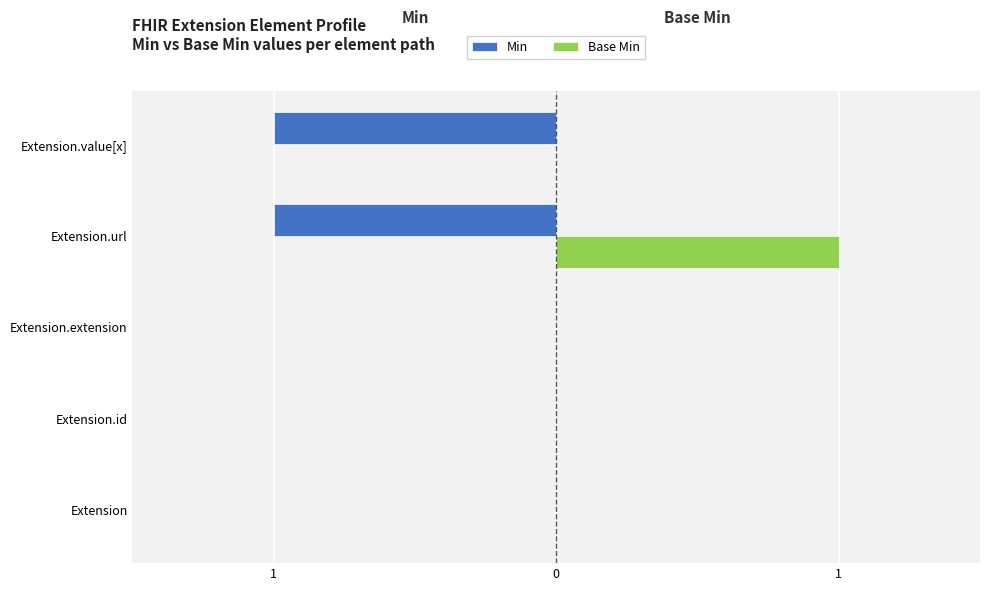

What are all the series names shown in the legend?

Min, Base Min